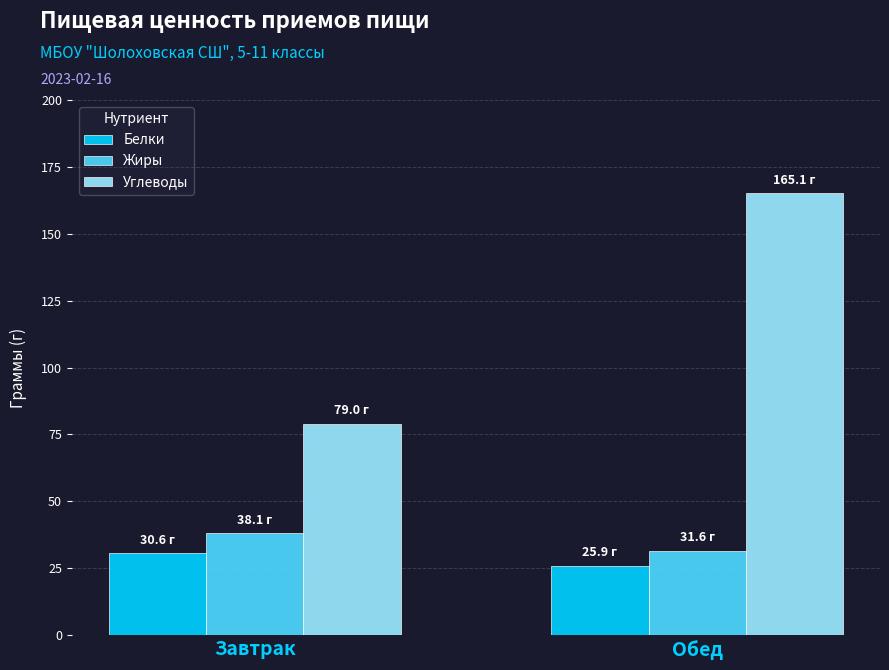

How many bars are there in total?

6